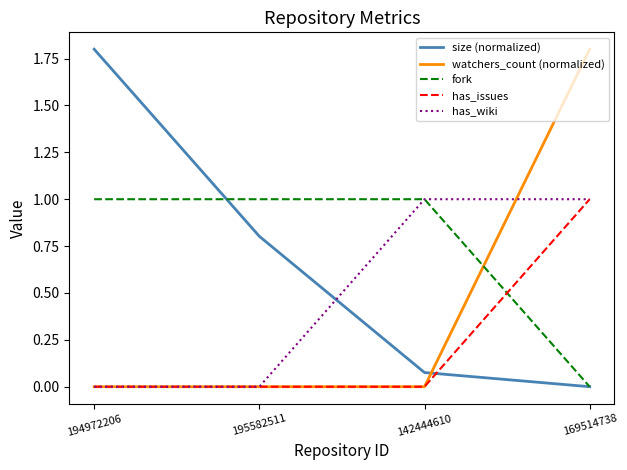

What position from the right is 195582511?

3